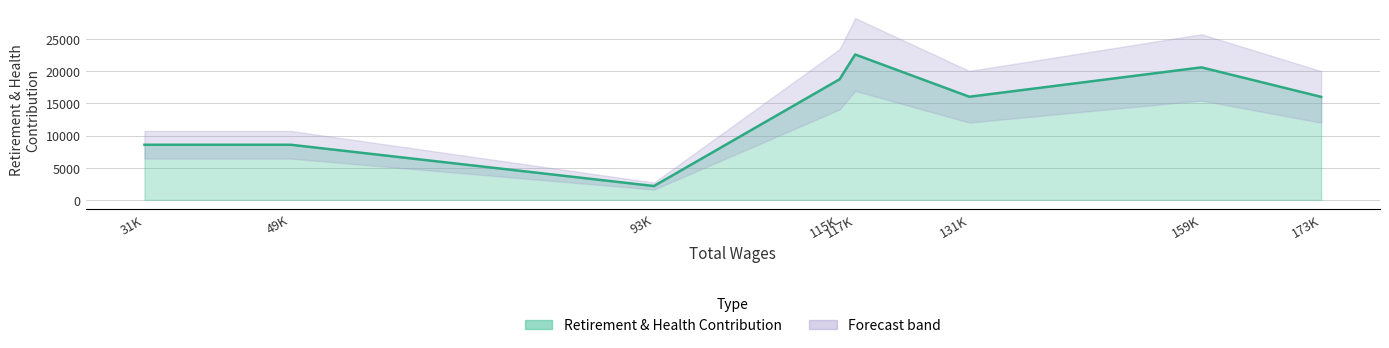

What is the minimum value shown in the chart?

2157